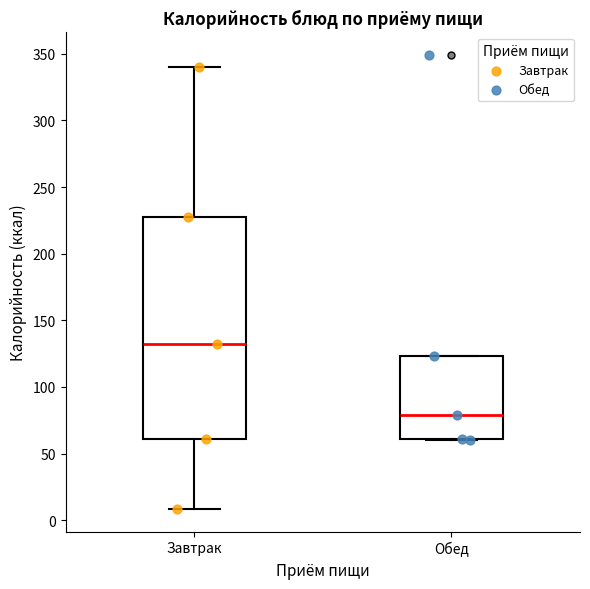

Which box has the lowest median line?

Обед